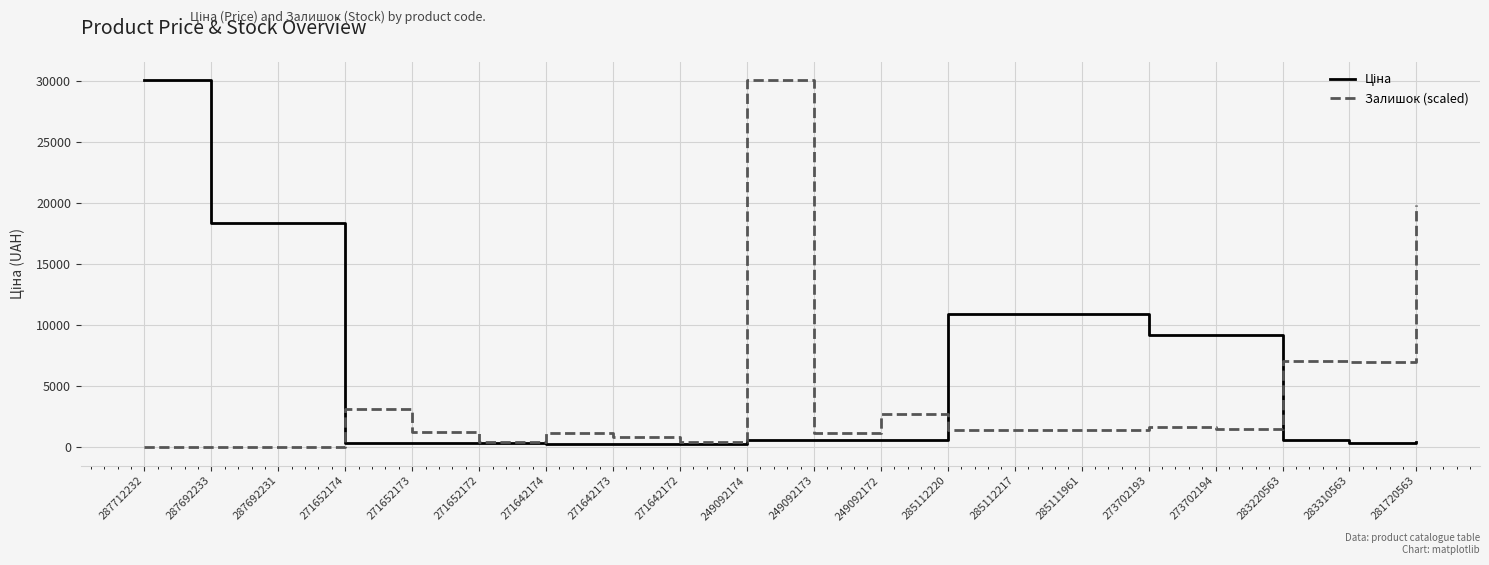

The value of Залишок (scaled) at 281720563 is 19876.1. True or false?

True